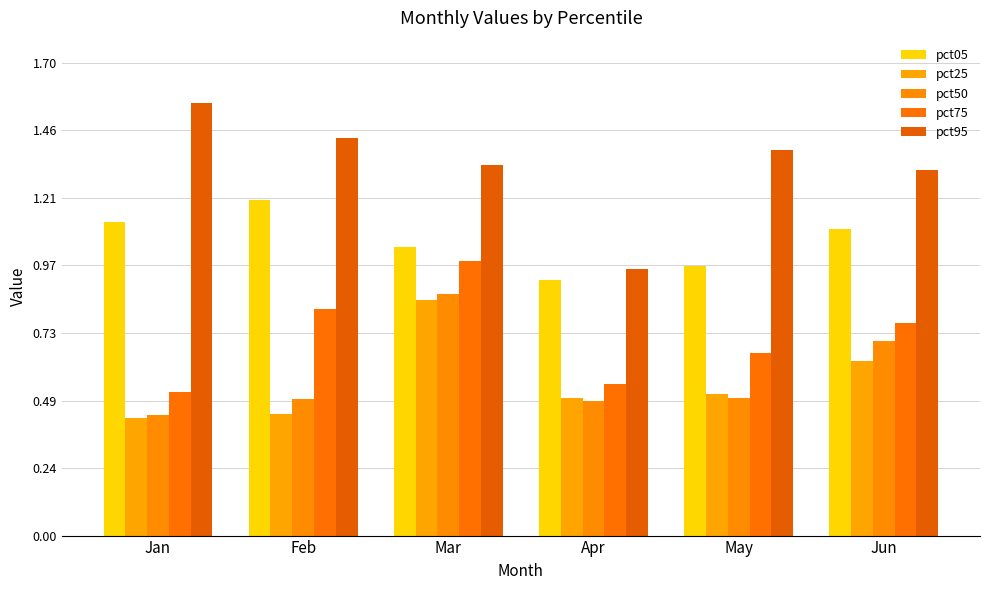

Which category has the highest value across all series?

Jan